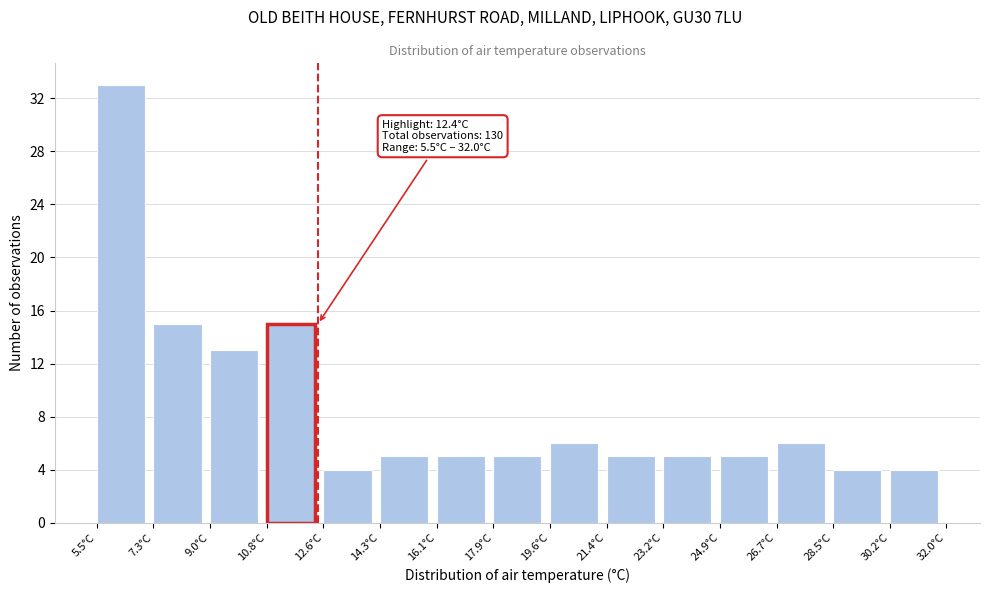

Over which range of the x-axis is the bar tallest?

5.6 to 7.2